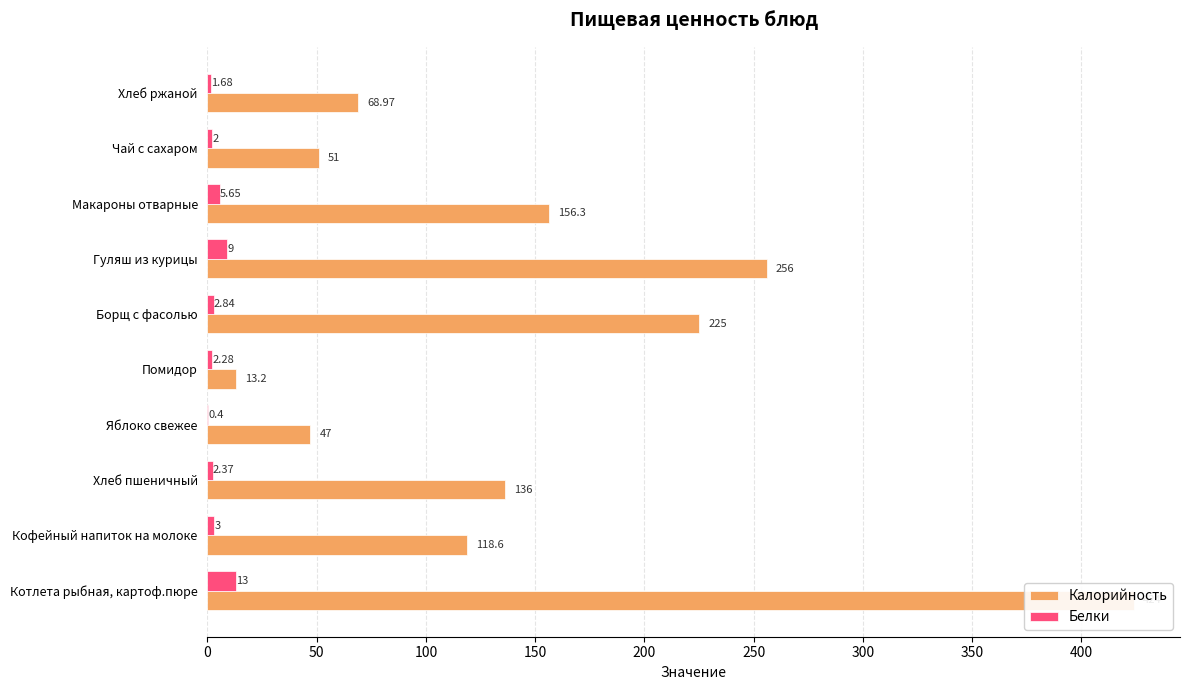

The Белки series shows 13.0 at Котлета рыбная, картоф.пюре. True or false?

True